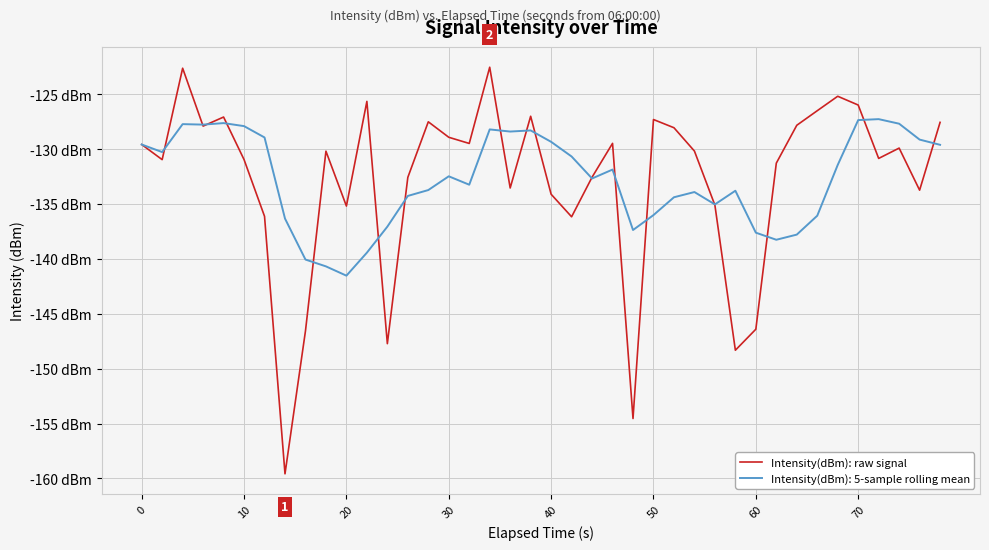

Does the chart display data point markers on the line(s)?

No